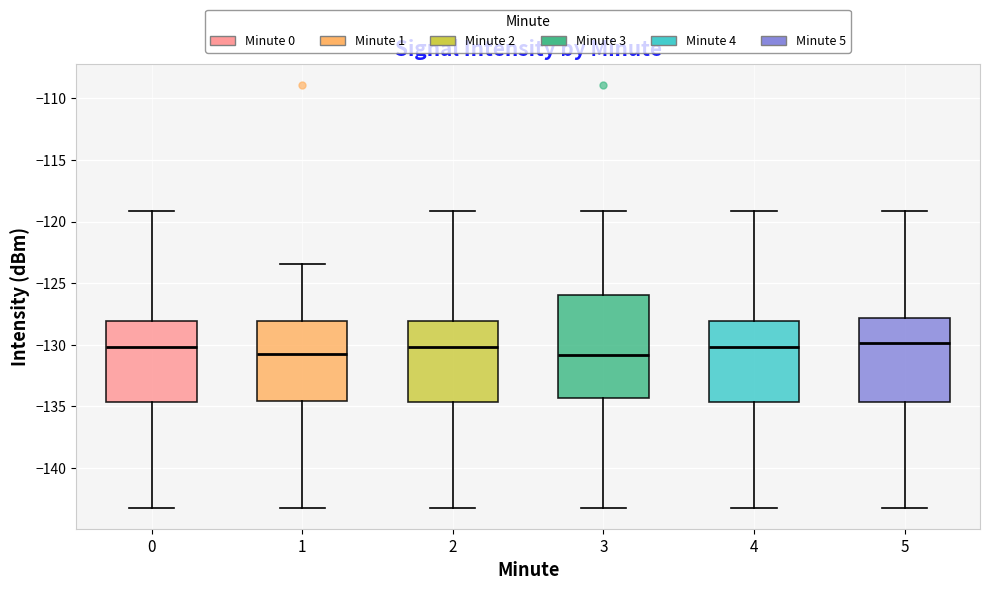

Reading left to right, transcribe this box plot: for each box, give where its median line is, the range the box spans, and where its two whiskers end, as read against the y-axis. The values are not printed on the chart, so give them approximately, as read against the axis.

0: median -130.0, box -134.5 to -128.0, whiskers -143.0 to -119.0
1: median -131.0, box -134.5 to -128.0, whiskers -143.0 to -123.5
2: median -130.0, box -134.5 to -128.0, whiskers -143.0 to -119.0
3: median -131.0, box -134.5 to -126.0, whiskers -143.0 to -119.0
4: median -130.0, box -134.5 to -128.0, whiskers -143.0 to -119.0
5: median -130.0, box -134.5 to -128.0, whiskers -143.0 to -119.0